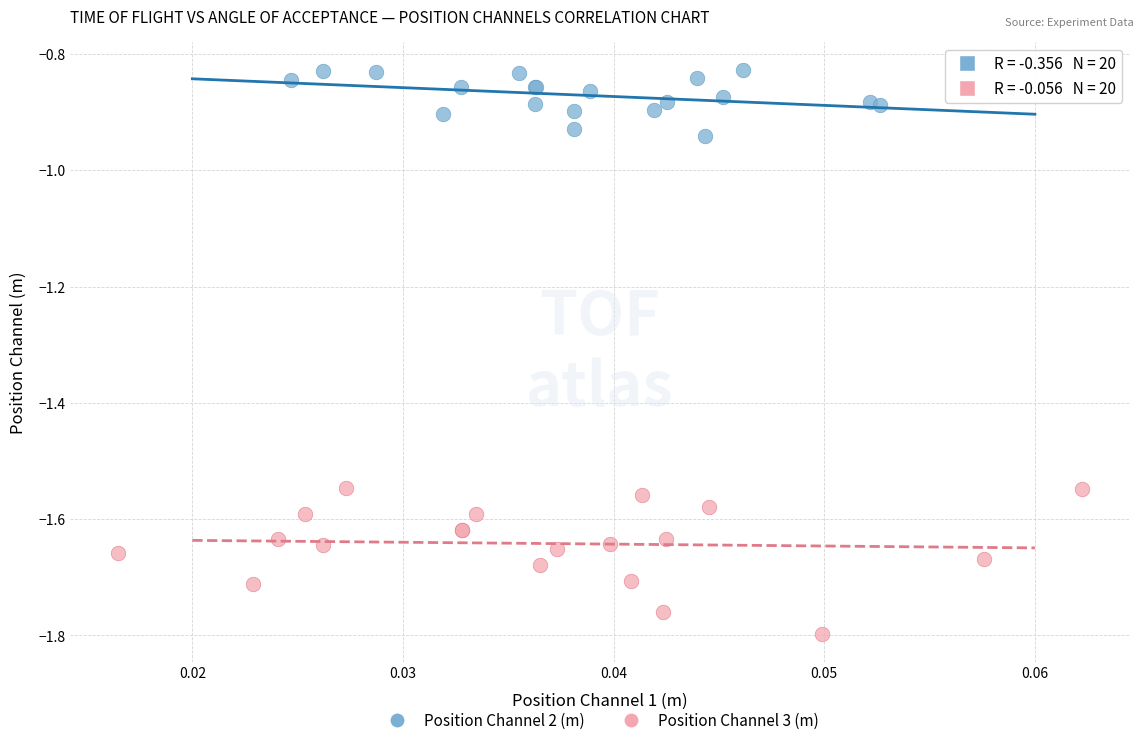

Which series has the largest Y range (max minus min)?

Position Channel 3 (m)